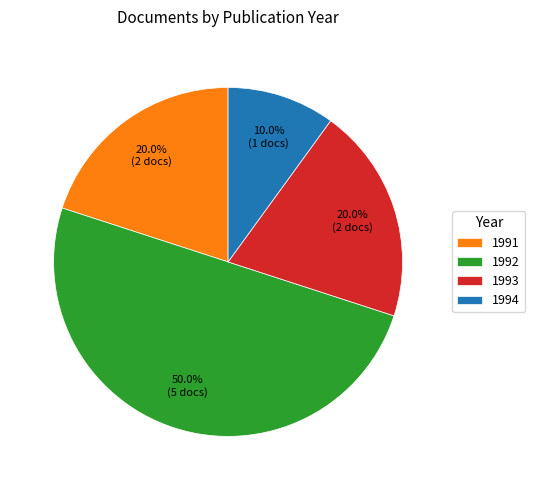

How many slices are in this pie chart?

4